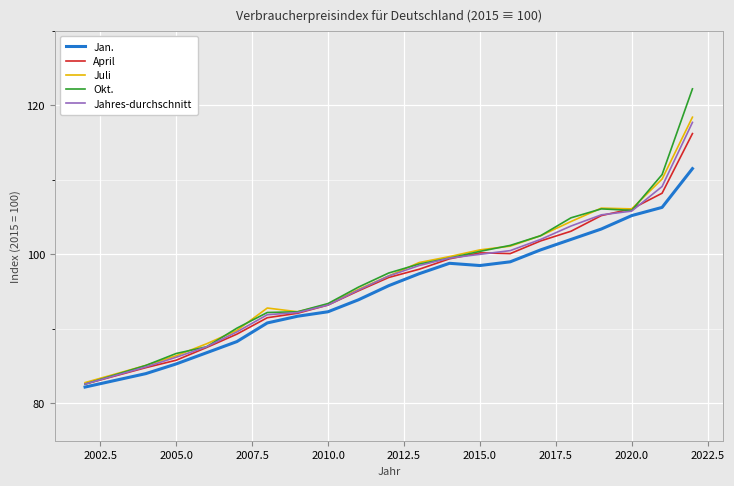

What is the minimum value shown in the chart?

82.2